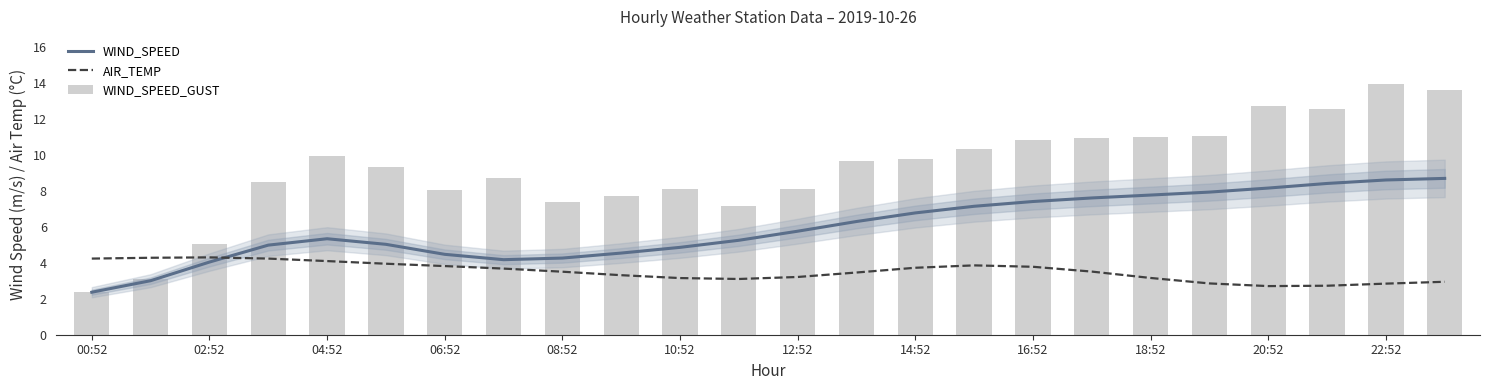

At which category is the sum across all series the highest?

22:52